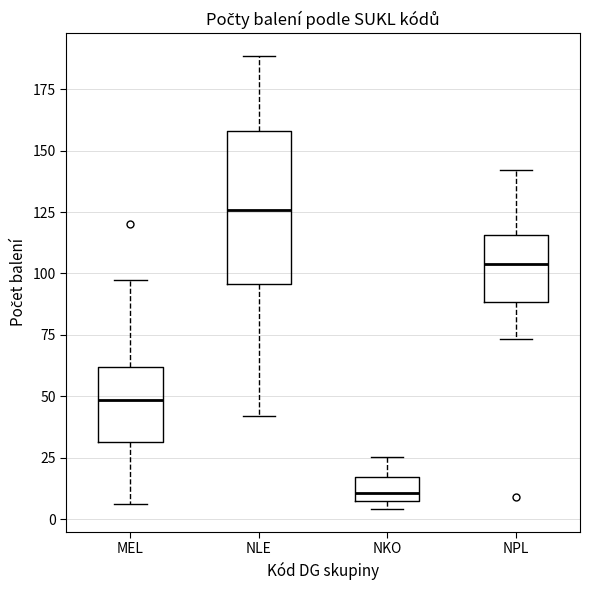

Which box has the lowest median line?

NKO